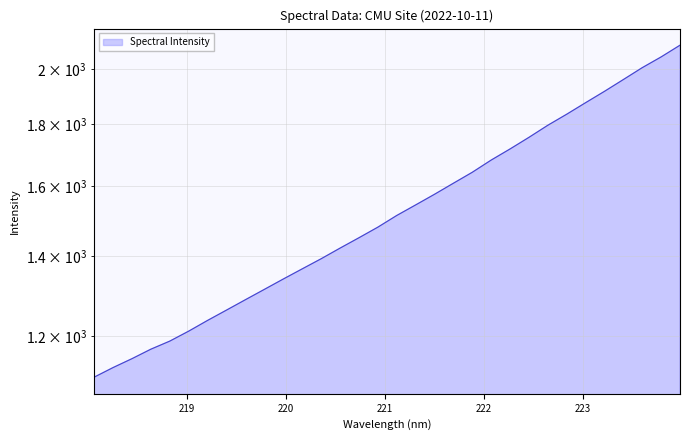

What is the change in value from 222.263 to 223.0264?

+158.7